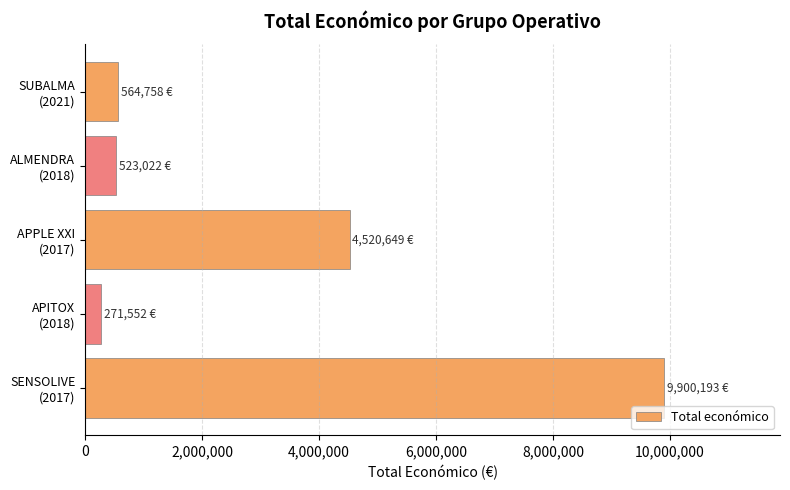

Does the chart contain stacked bars?

No